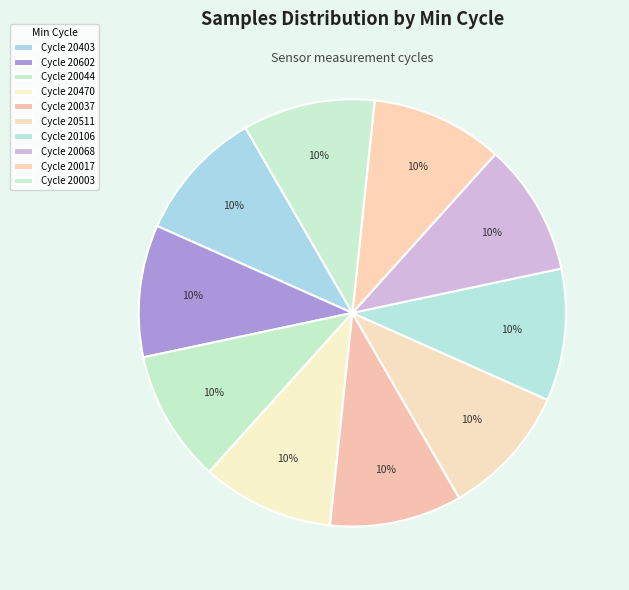

How many segments does this pie chart have?

10